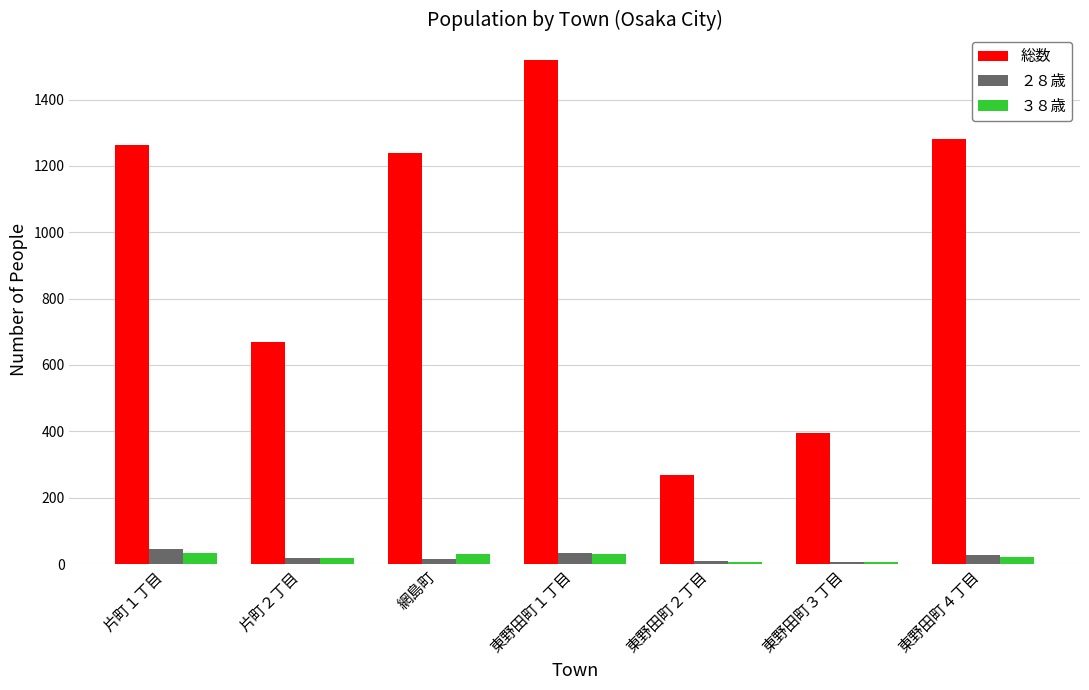

What is the sum of the ３８歳 values at 東野田町１丁目 and 東野田町４丁目?

51